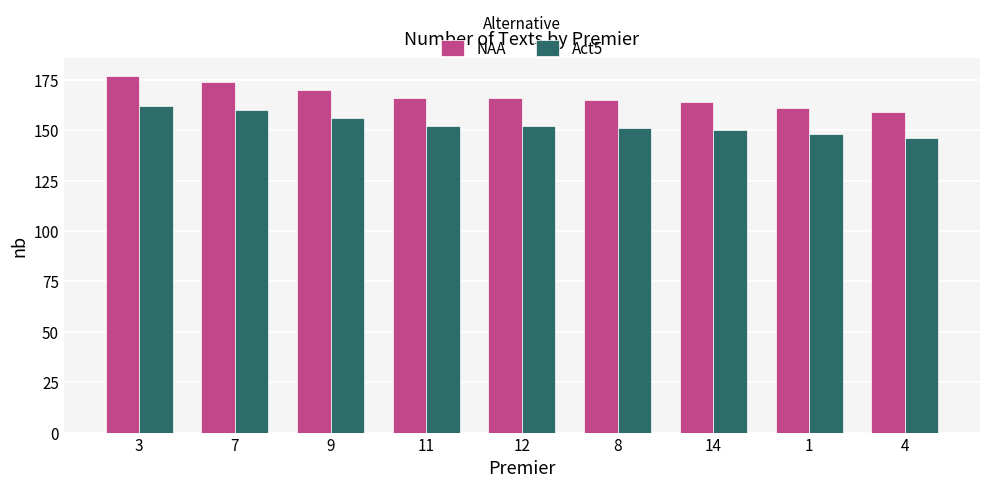

At 3, list the series in order from largest to smallest.

NAA, Act5